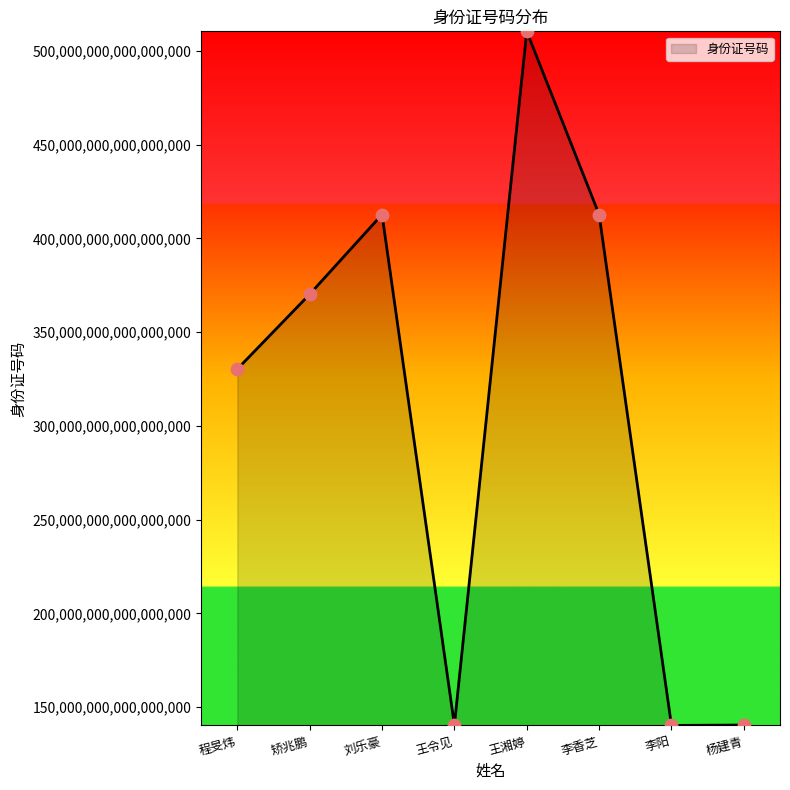

Between 李香芝 and 李阳, which is larger?

李香芝